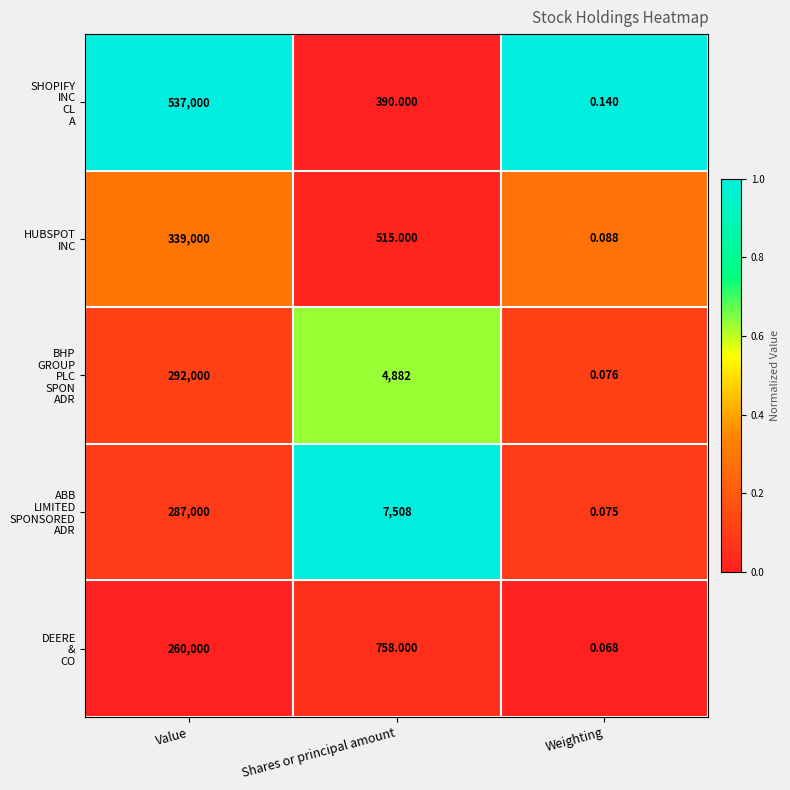

At which category is the sum across all series the highest?

Value